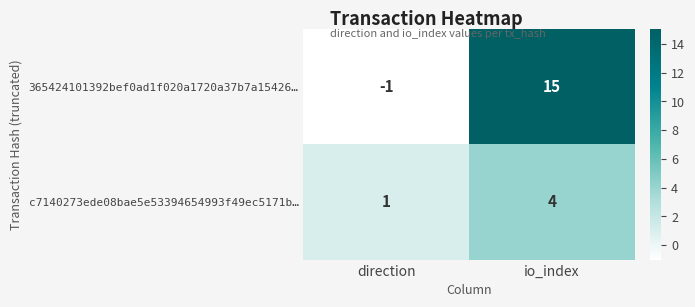

Reading left to right, what are all the values shown in this chart?

365424101392bef0ad1f020a1720a37b7a15426…: -1	15
c7140273ede08bae5e53394654993f49ec5171b…: 1	4